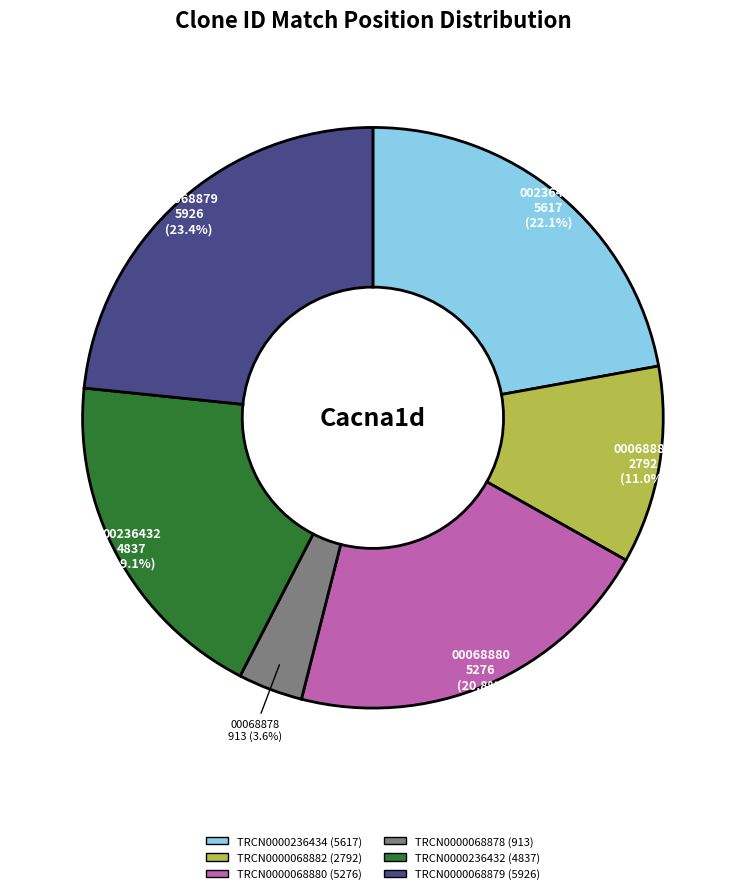

The TRCN0000068882 slice represents 11% of the pie. True or false?

True